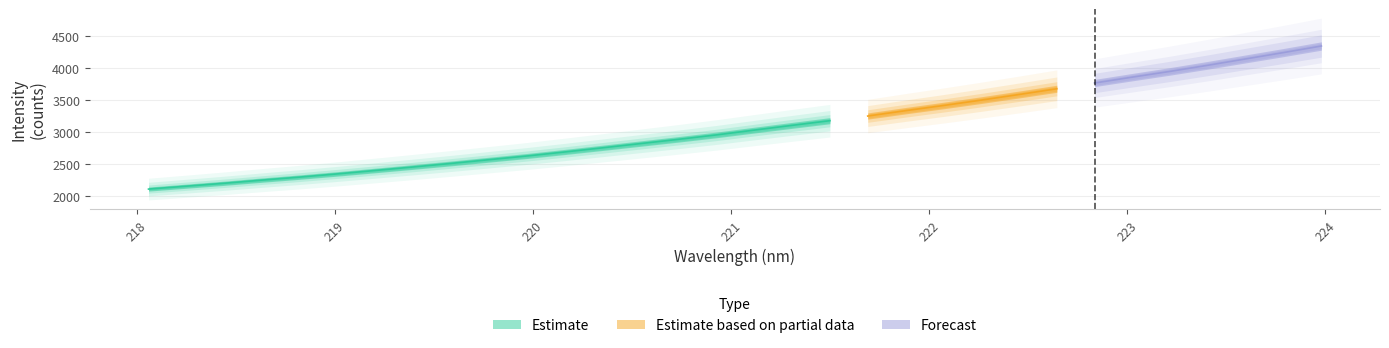

What is the value of the x point at the 23rd from the left?

222.3